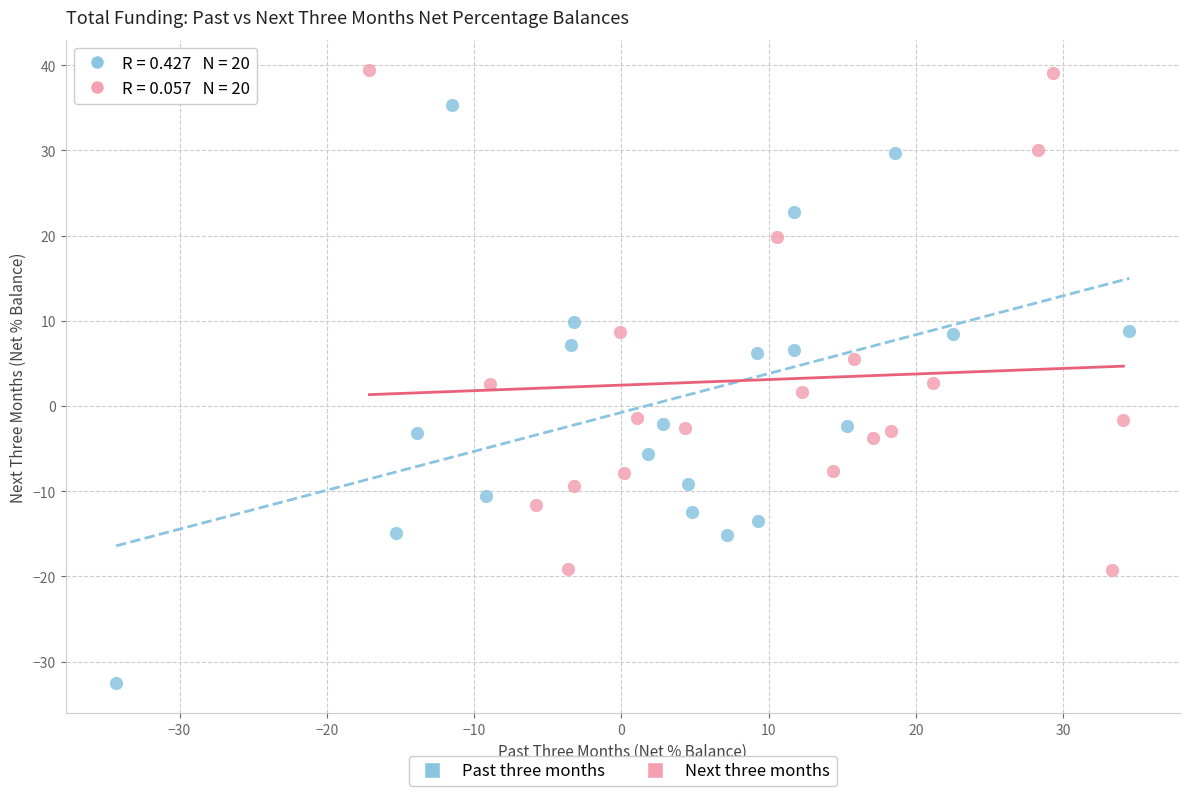

Which series contains the lowest Y value?

Past three months